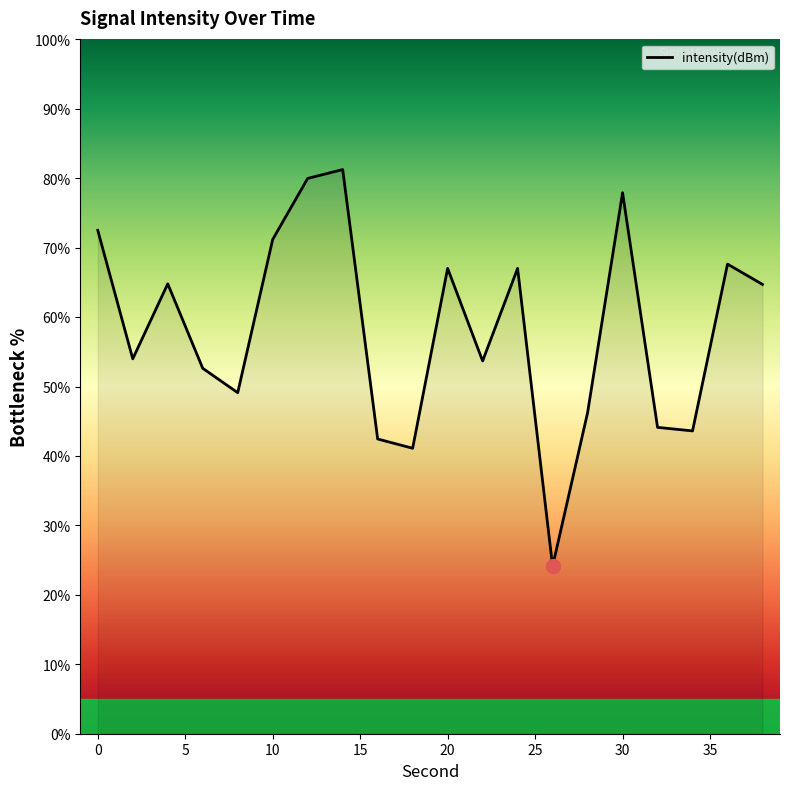

What is the maximum value shown in the chart?

81.3